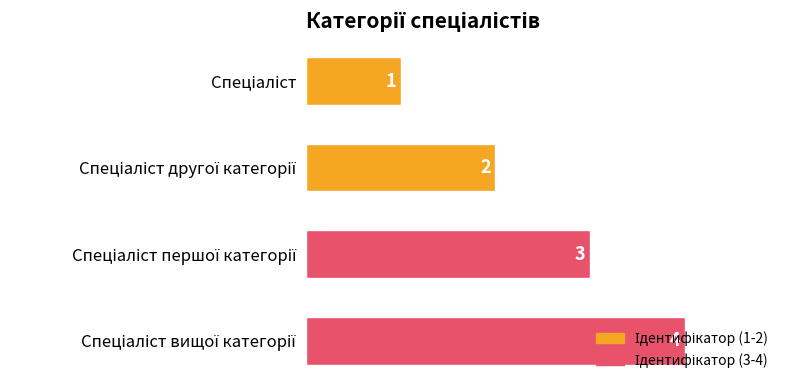

What is the sum of all values?

10